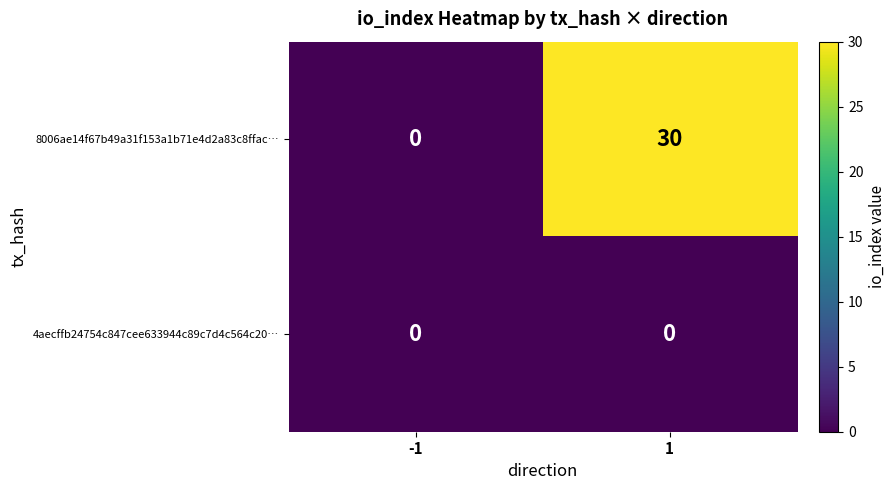

Between -1 and 1, which series saw the biggest shift?

8006ae14f67b49a31f153a1b71e4d2a83c8ffac…